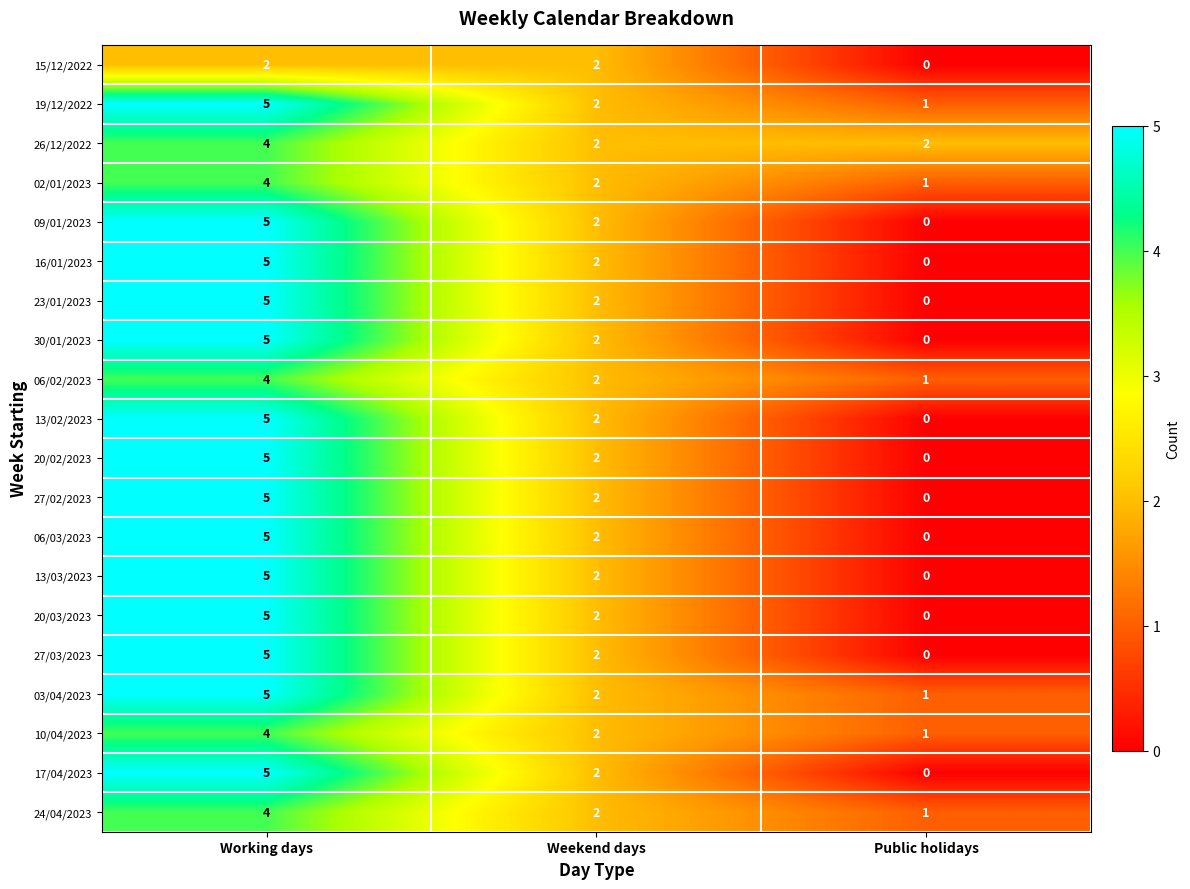

How many categories are shown in the chart?

3